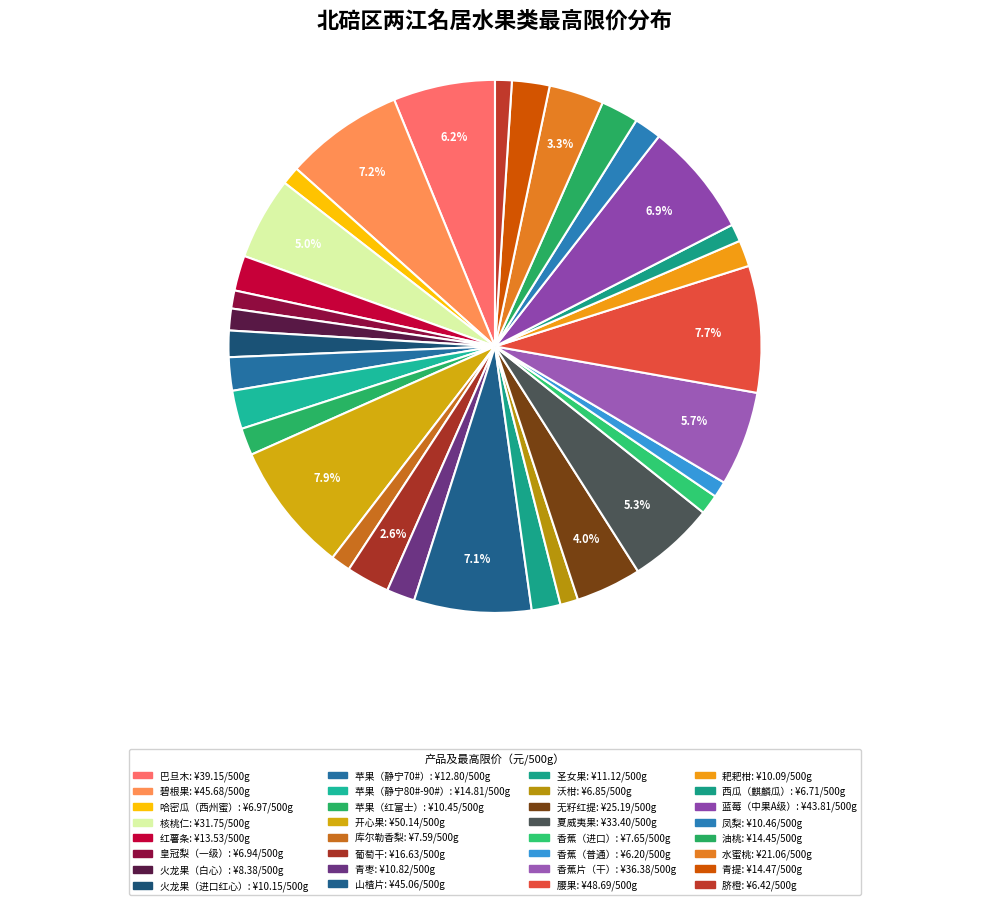

How many slices are in this pie chart?

32